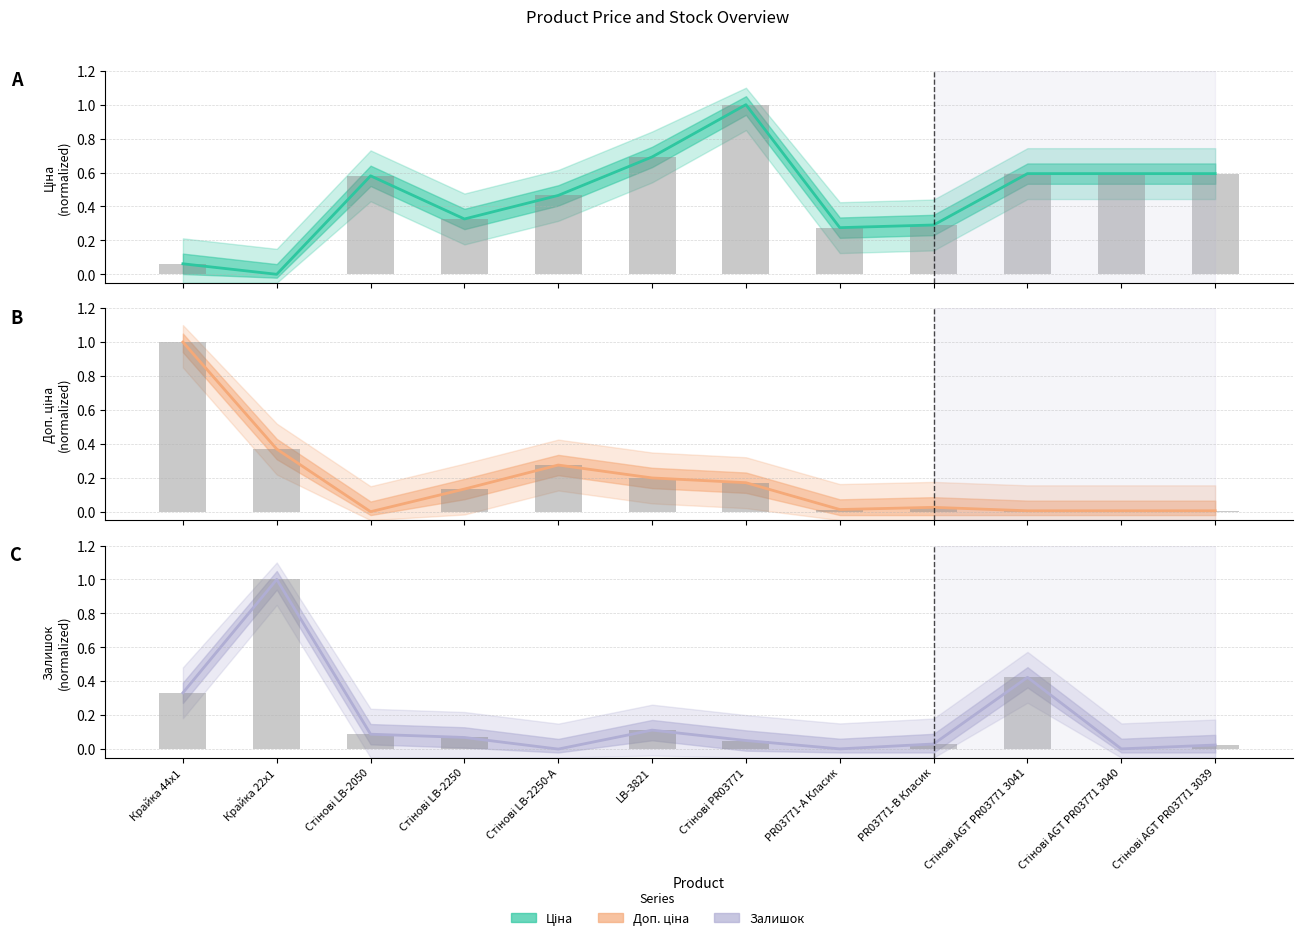

Rank the series by their maximum value, from highest to lowest.

Ціна, Доп. ціна, Залишок